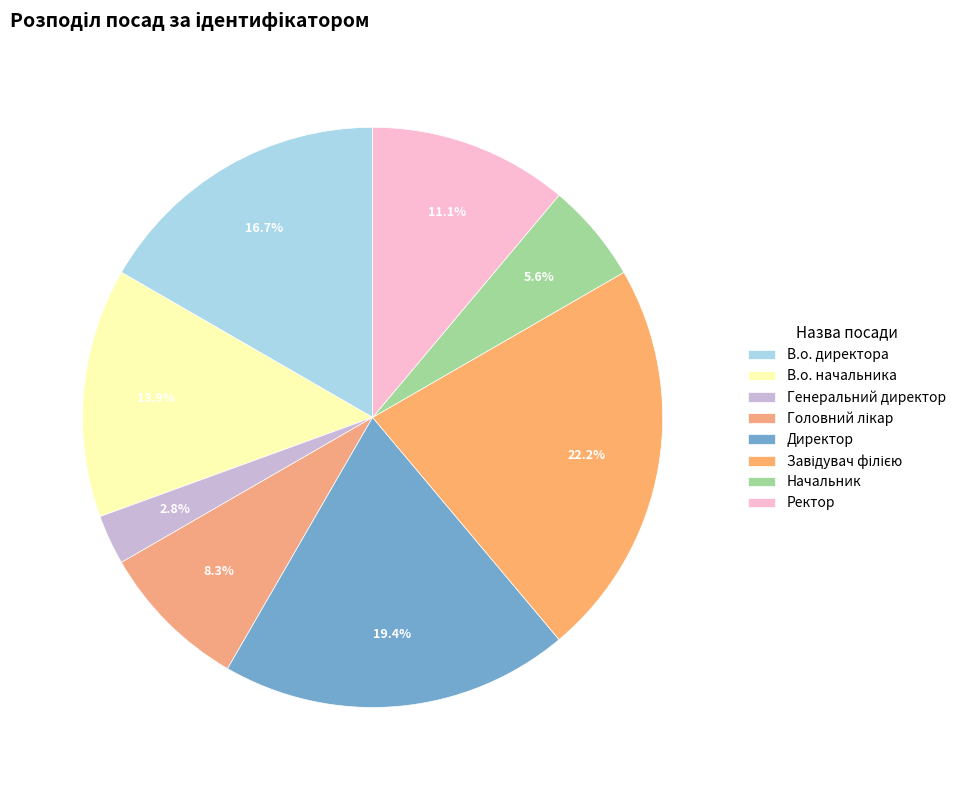

What portion of the pie excludes Начальник?

94.4%